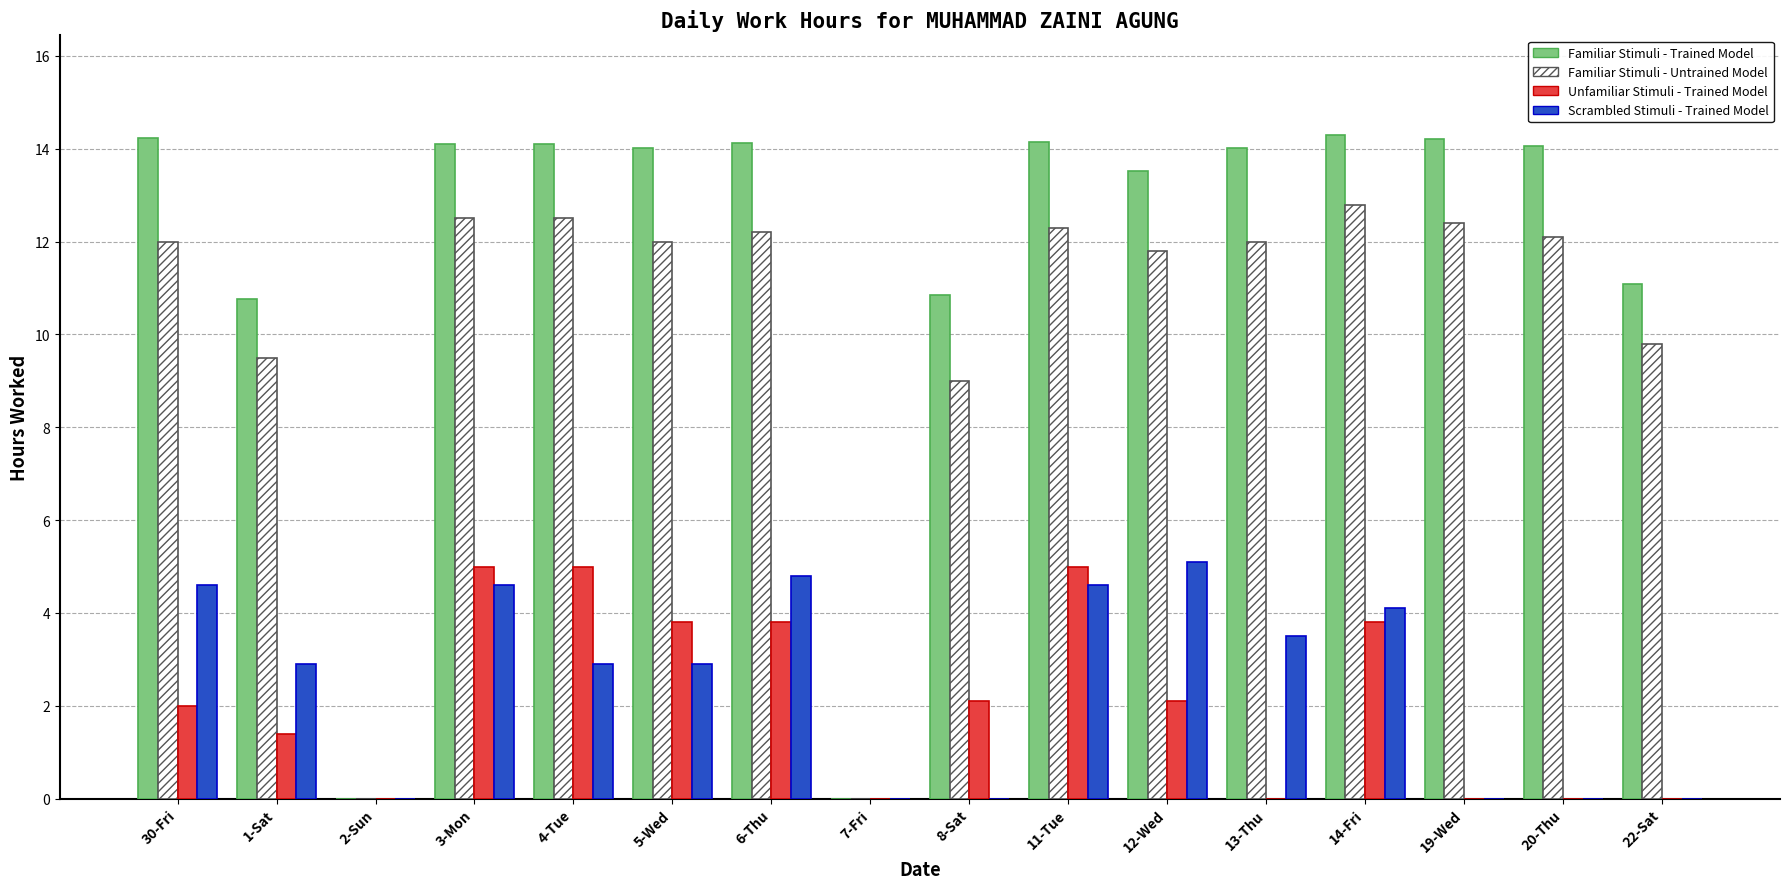

Which series changed the most between 1-Sat and 3-Mon?

Unfamiliar Stimuli - Trained Model